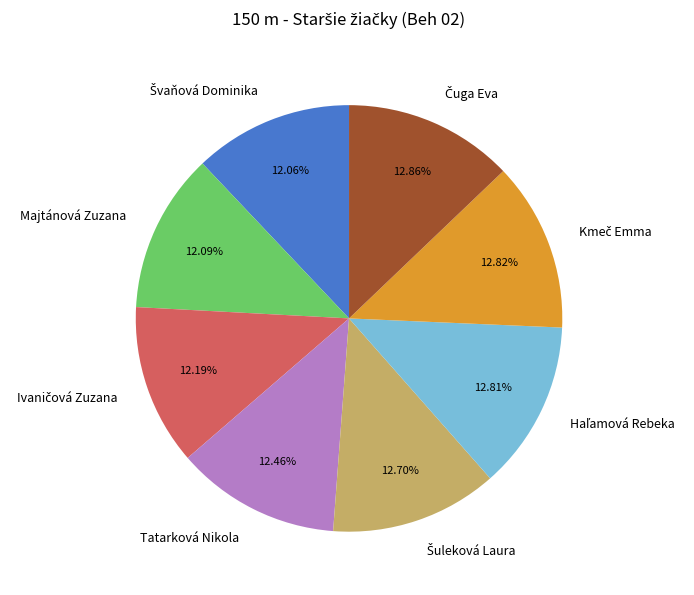

Is there any slice that represents more than half of the pie?

No